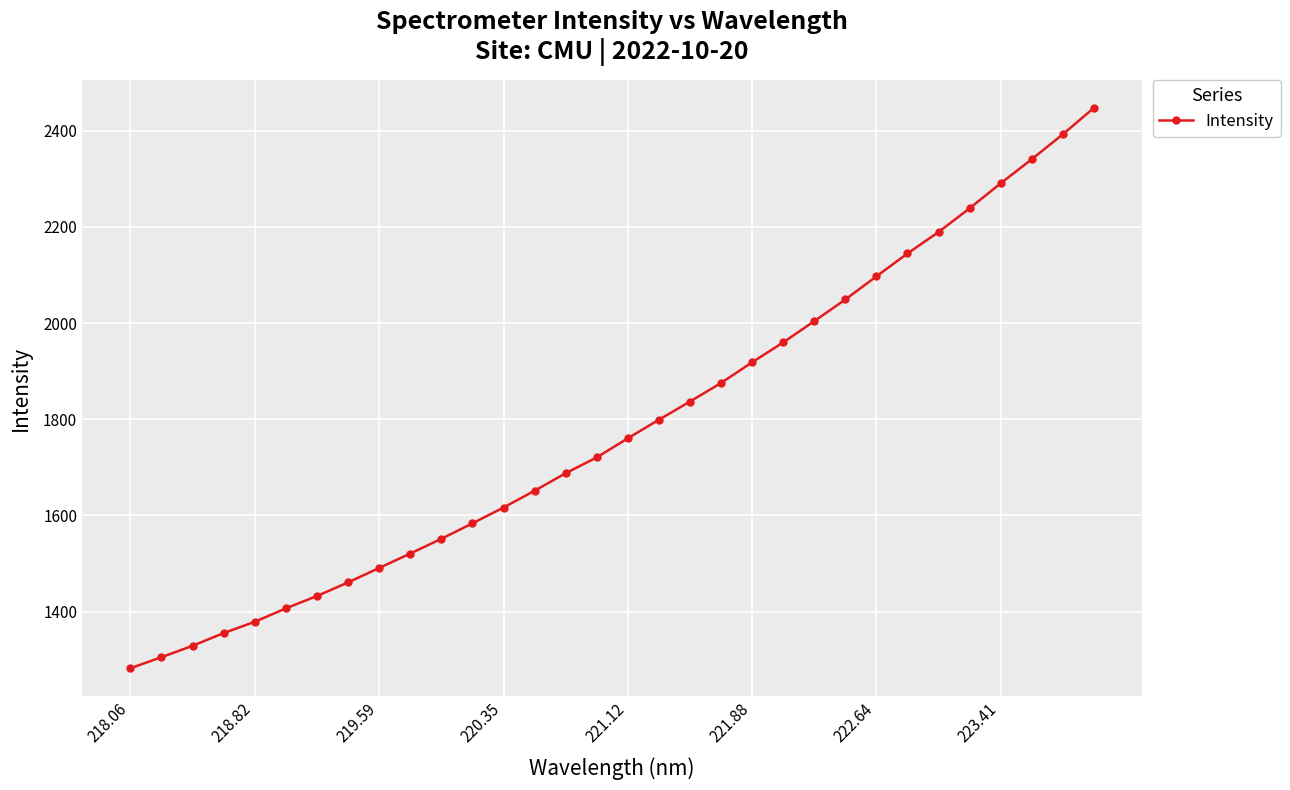

What is the difference between the maximum and minimum values?

1165.2